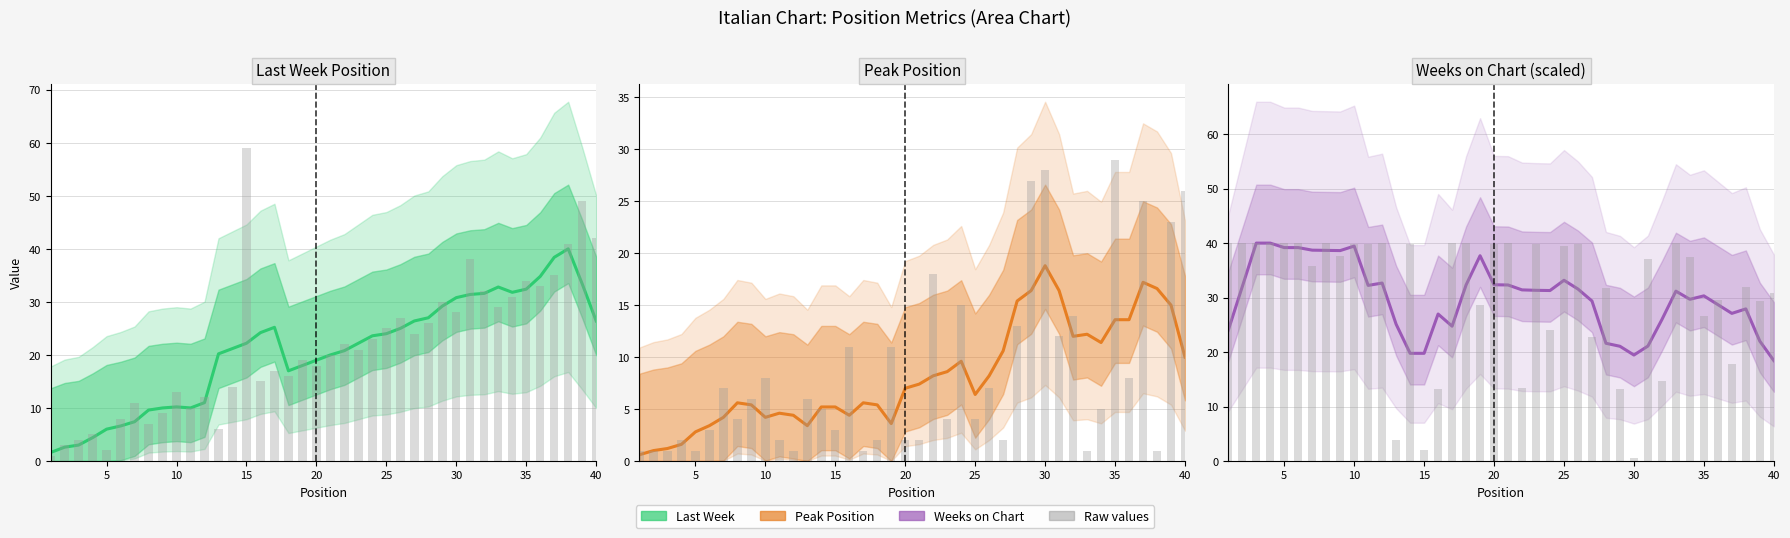

What is the difference between the maximum and minimum values in the Peak Position series?

18.2